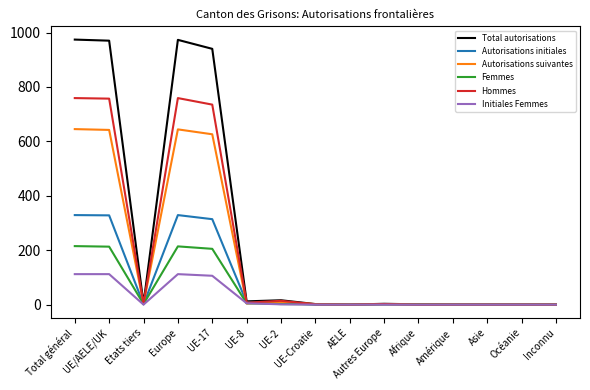

What is the maximum value shown in the chart?

974